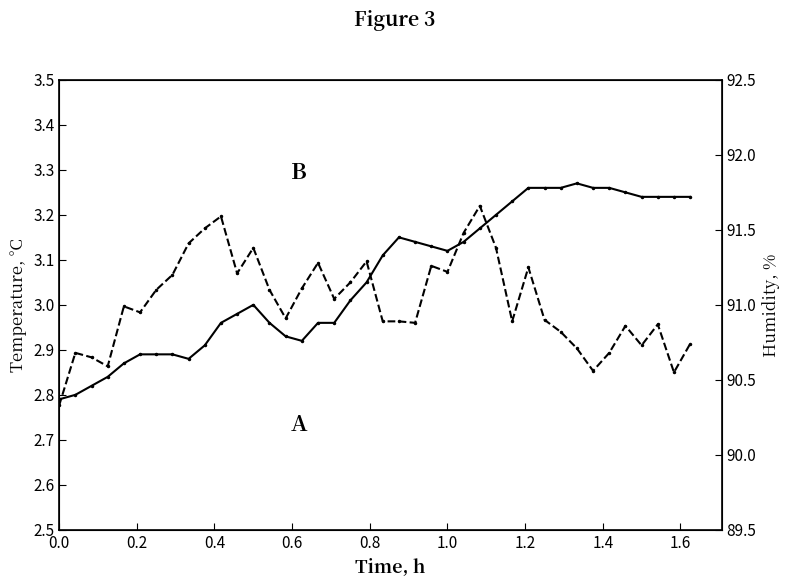

Is this an area chart (filled region under the line)?

No